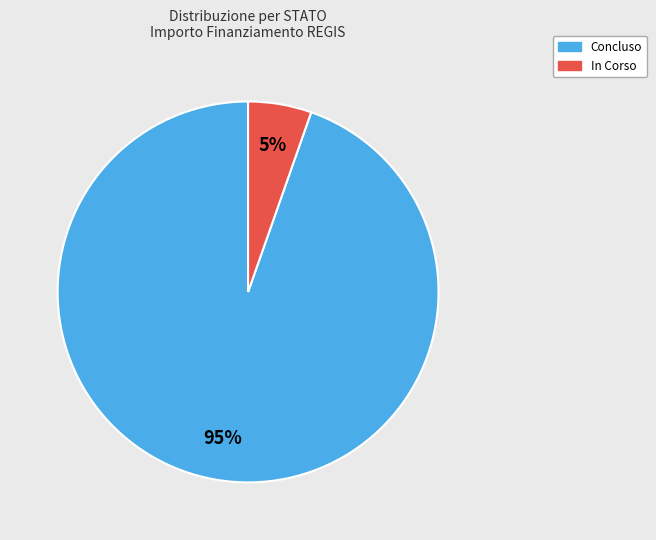

How many segments does this pie chart have?

2